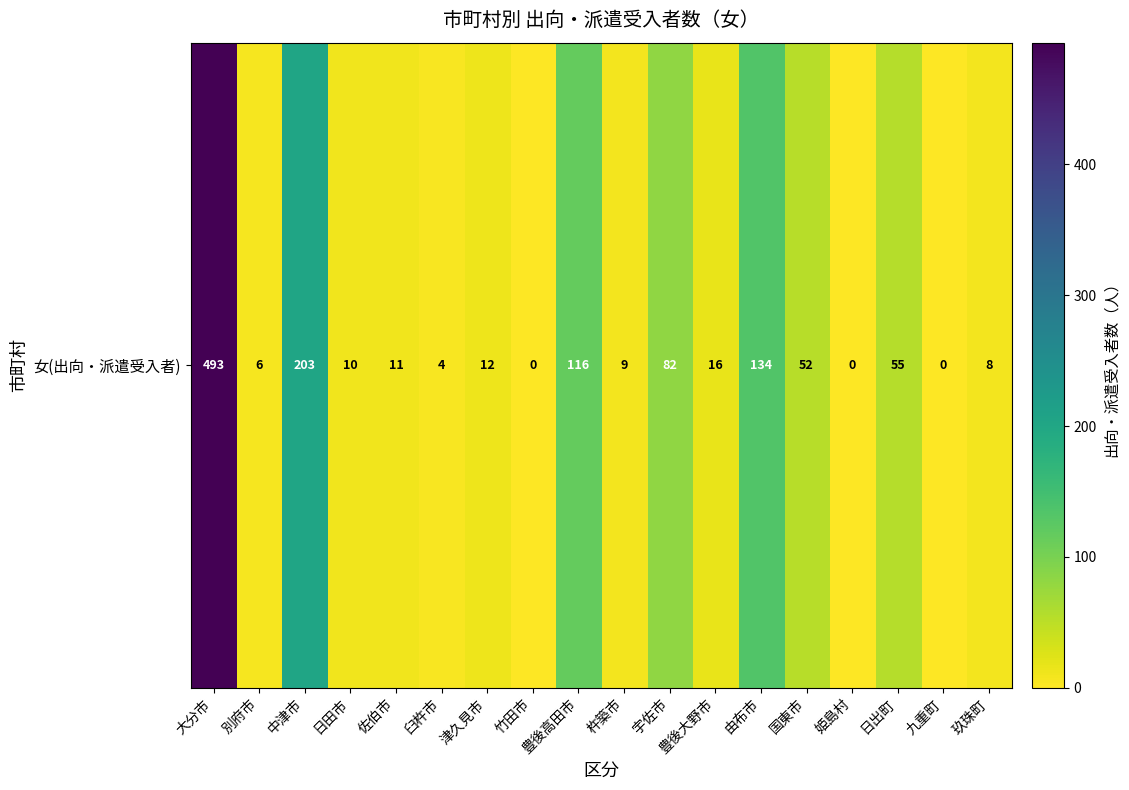

At which label does the data first exceed 12?

大分市